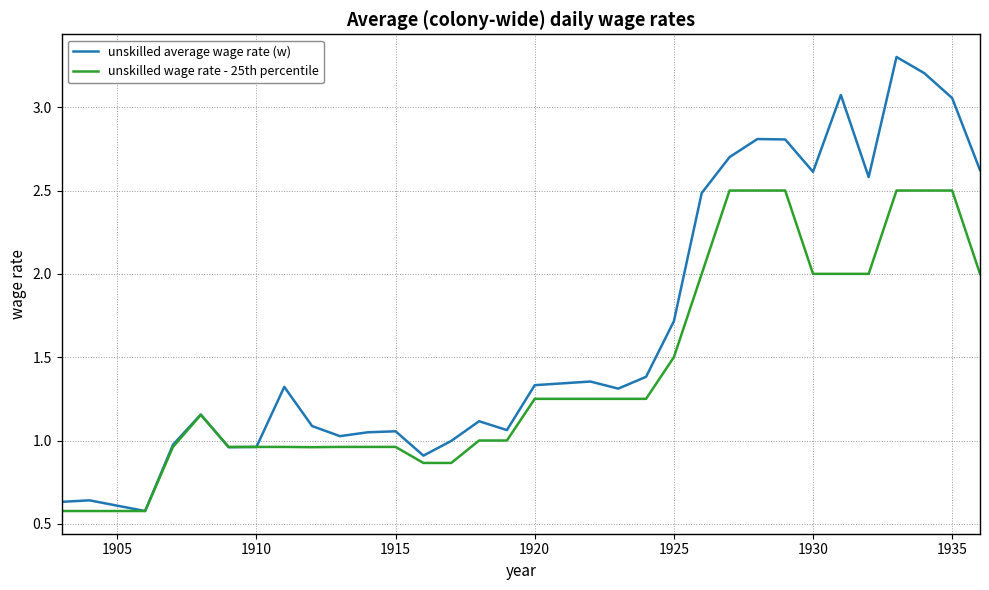

List the series in order of their overall mean, highest first.

unskilled average wage rate (w), unskilled wage rate - 25th percentile